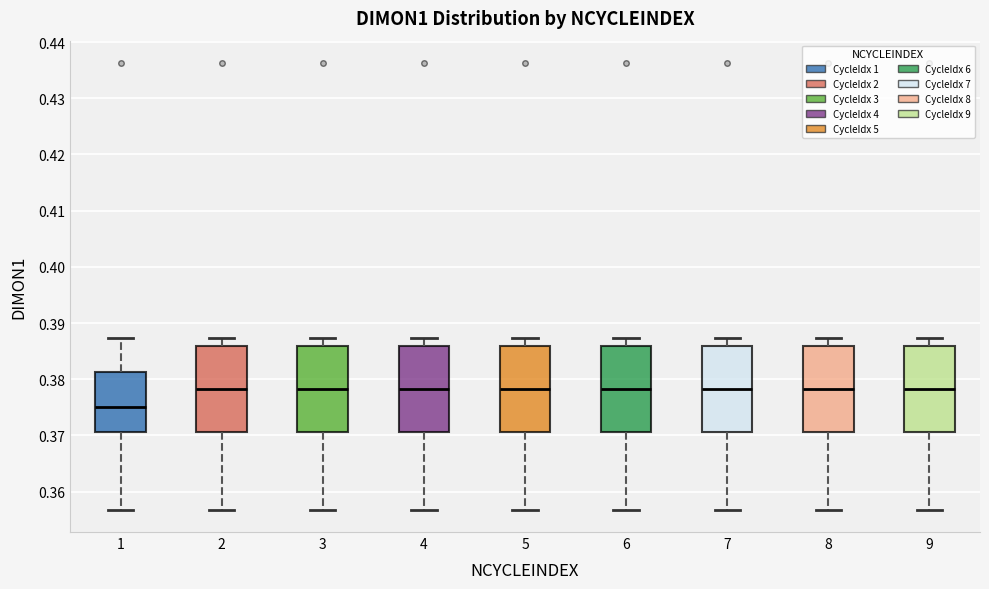

Reading left to right, read every box against the y-axis: the position of its median line, the range the box covers, and the ends of its whiskers. The values are not printed on the chart, so give them approximately, as read against the axis.

1: median 0.375, box 0.371 to 0.381, whiskers 0.357 to 0.387
2: median 0.378, box 0.371 to 0.386, whiskers 0.357 to 0.387
3: median 0.378, box 0.371 to 0.386, whiskers 0.357 to 0.387
4: median 0.378, box 0.371 to 0.386, whiskers 0.357 to 0.387
5: median 0.378, box 0.371 to 0.386, whiskers 0.357 to 0.387
6: median 0.378, box 0.371 to 0.386, whiskers 0.357 to 0.387
7: median 0.378, box 0.371 to 0.386, whiskers 0.357 to 0.387
8: median 0.378, box 0.371 to 0.386, whiskers 0.357 to 0.387
9: median 0.378, box 0.371 to 0.386, whiskers 0.357 to 0.387